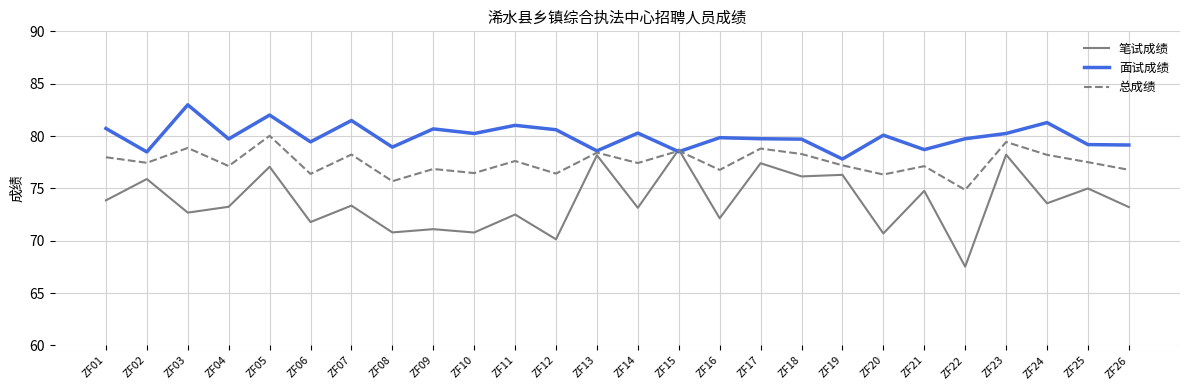

What is the spread (max minus min) of values at ZF24?

7.7